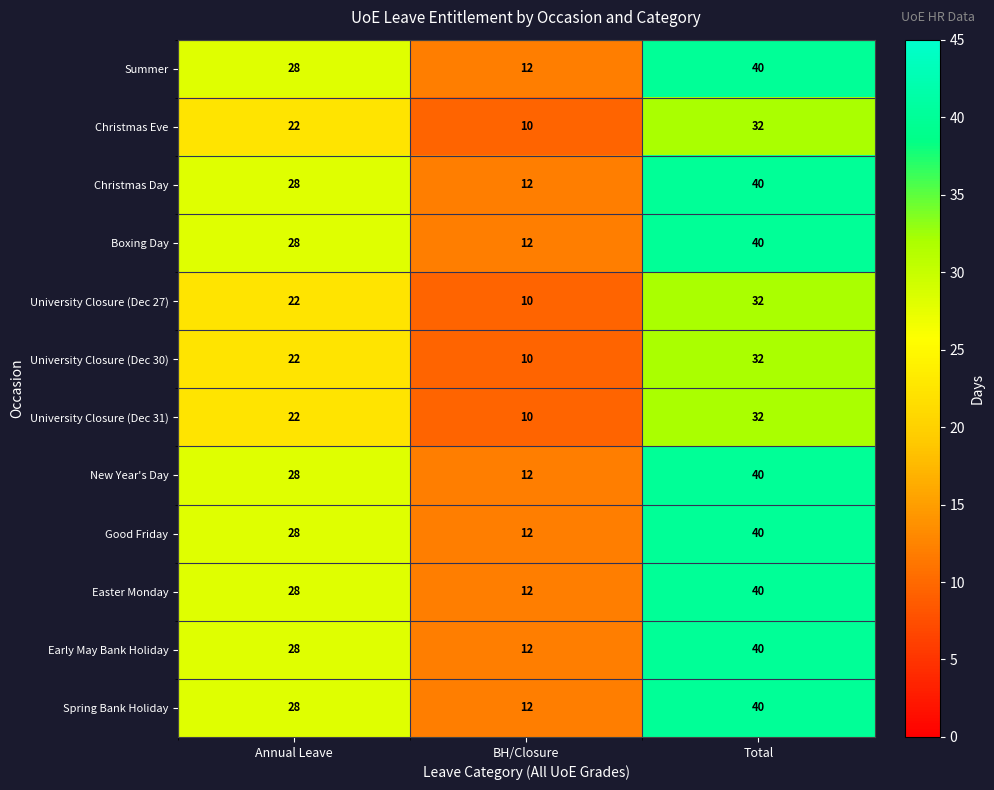

What is the average value of the University Closure (Dec 27) series?

21